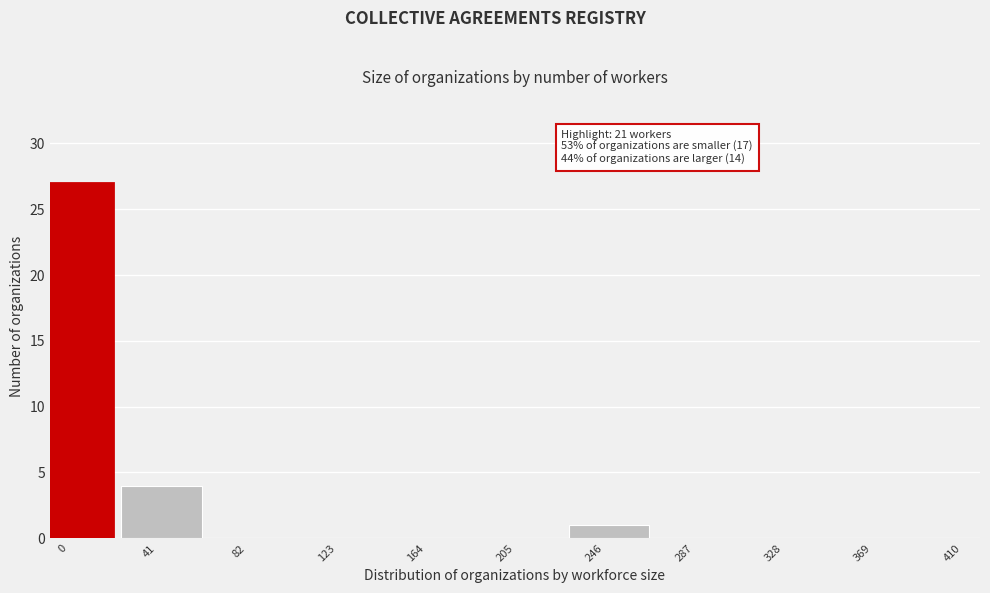

Reading left to right, extract all data points from this chart.

0=27	41=4	82=0	123=0	164=0	205=0	246=1	287=0	328=0	369=0